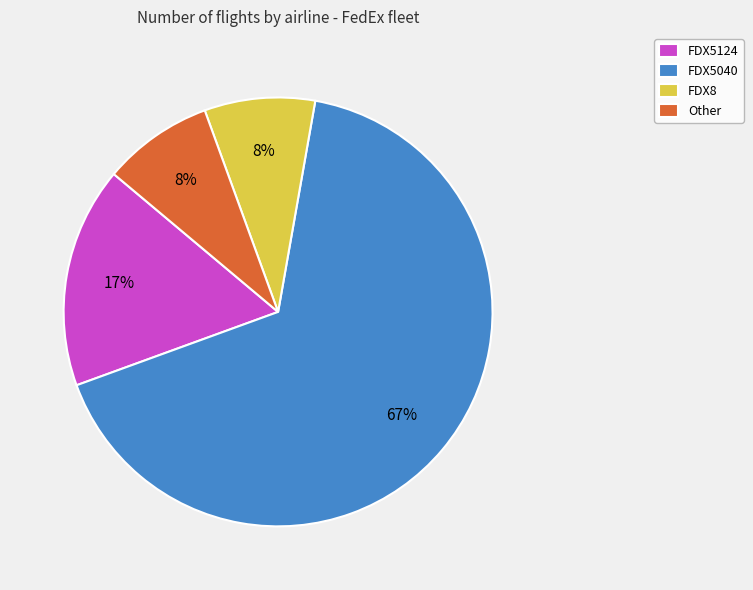

What is the largest slice in the pie chart?

FDX5040